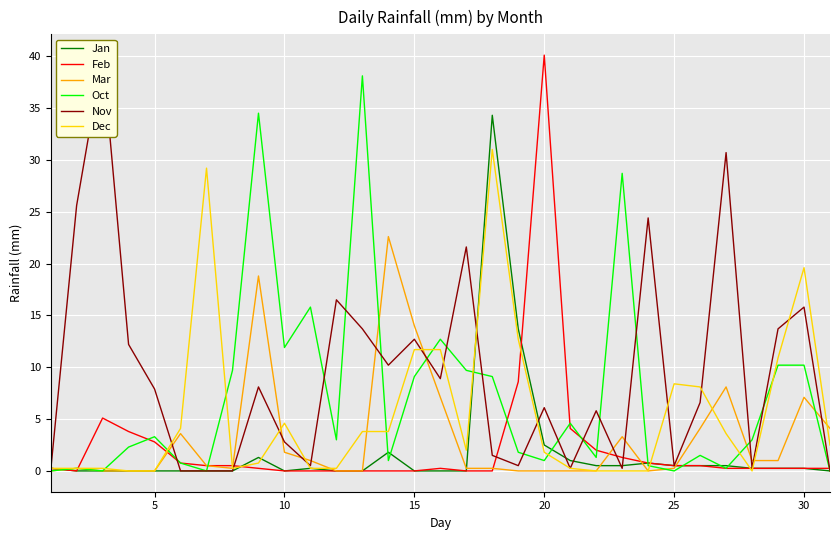

What is the maximum value for Mar?

22.6